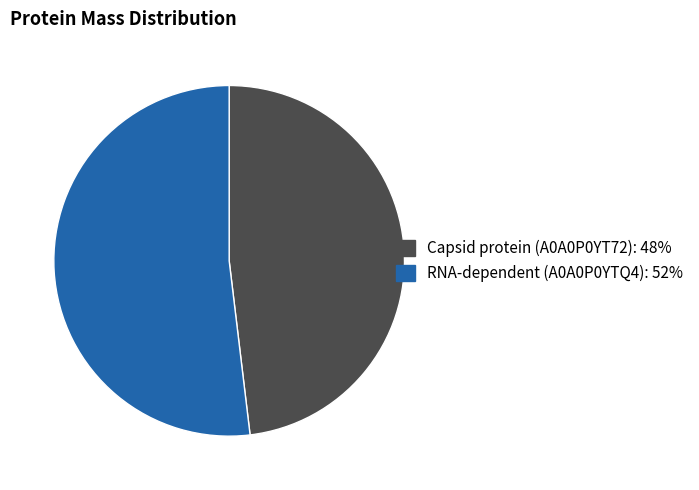

Rank the categories by value from highest to lowest.

RNA-dependent (A0A0P0YTQ4), Capsid protein (A0A0P0YT72)